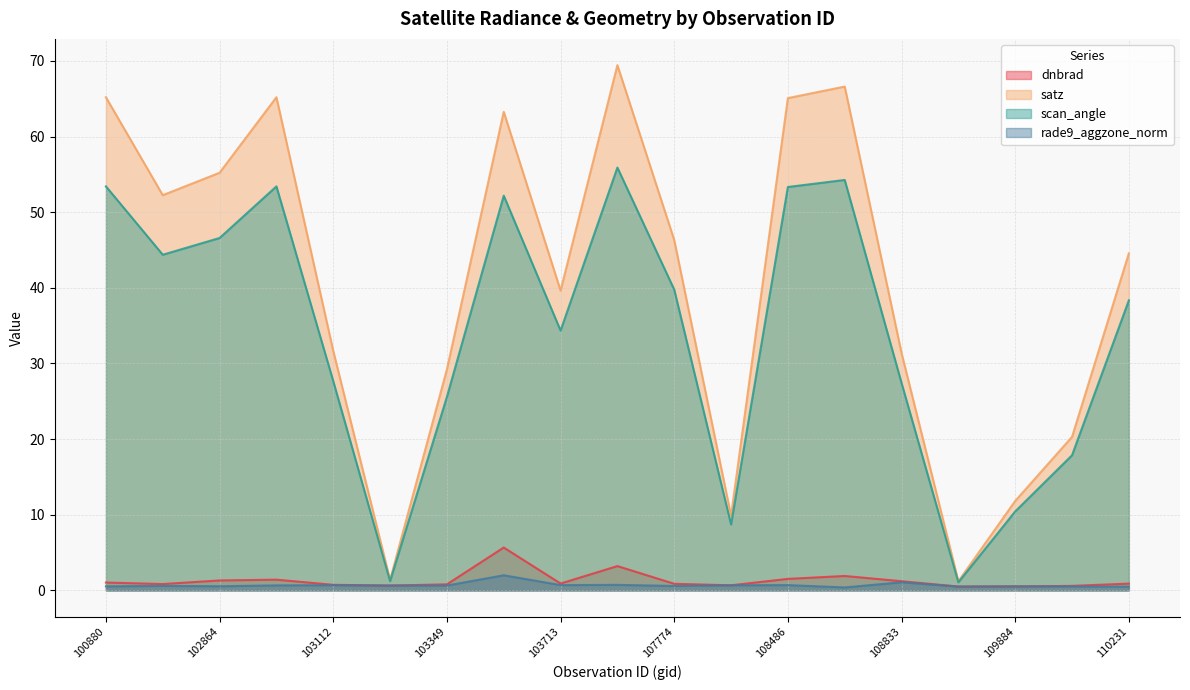

True or false: dnbrad and scan_angle intersect in this chart.

False